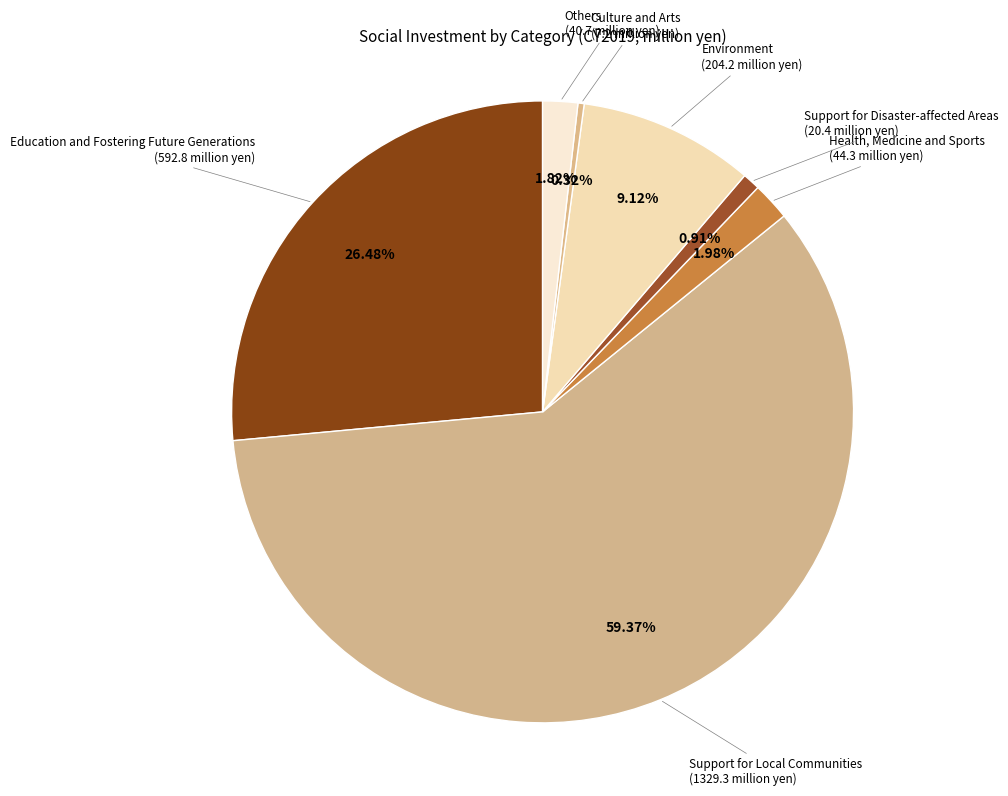

What is the largest slice in the pie chart?

Support for Local Communities